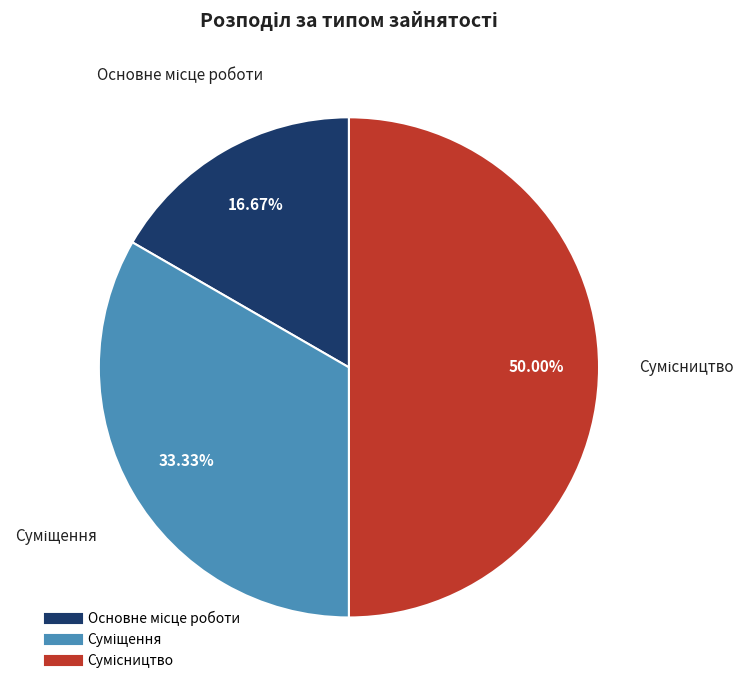

To the nearest percent, what is the combined percentage of Суміщення and Основне місце роботи?

50%